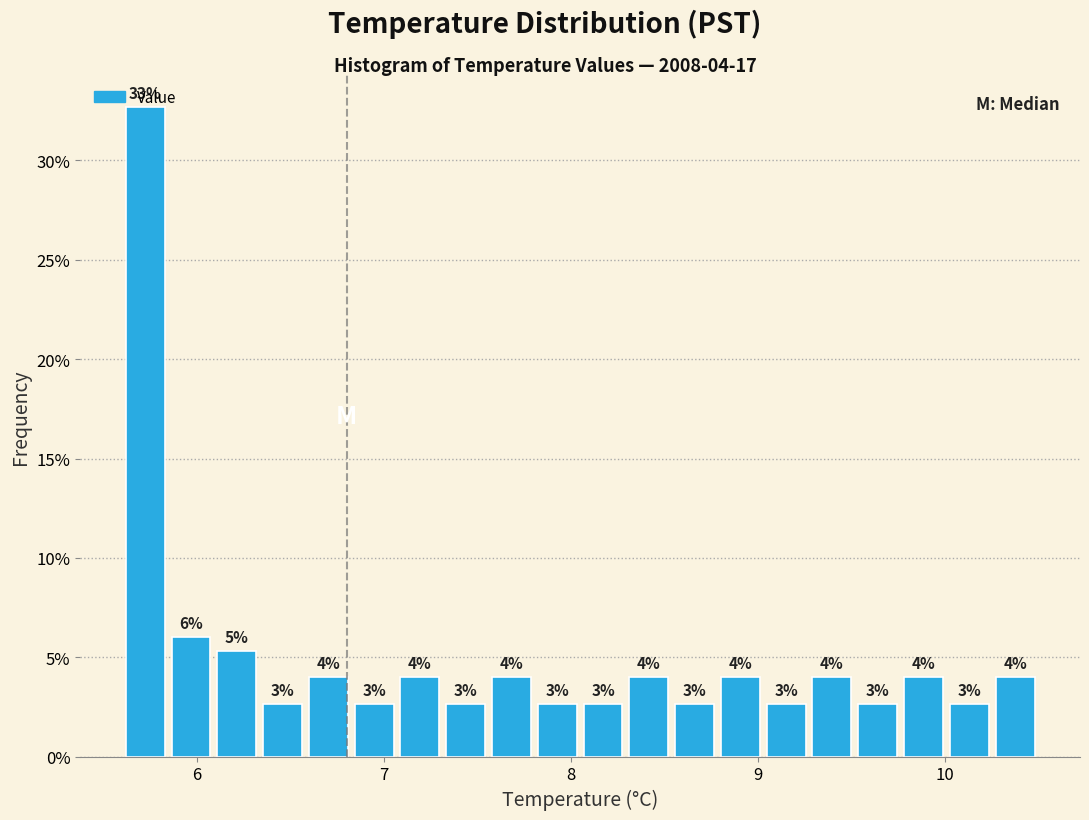

Around what value on the x-axis is the tallest bar? Give the approximate position of its centre, as read against the axis.

5.7